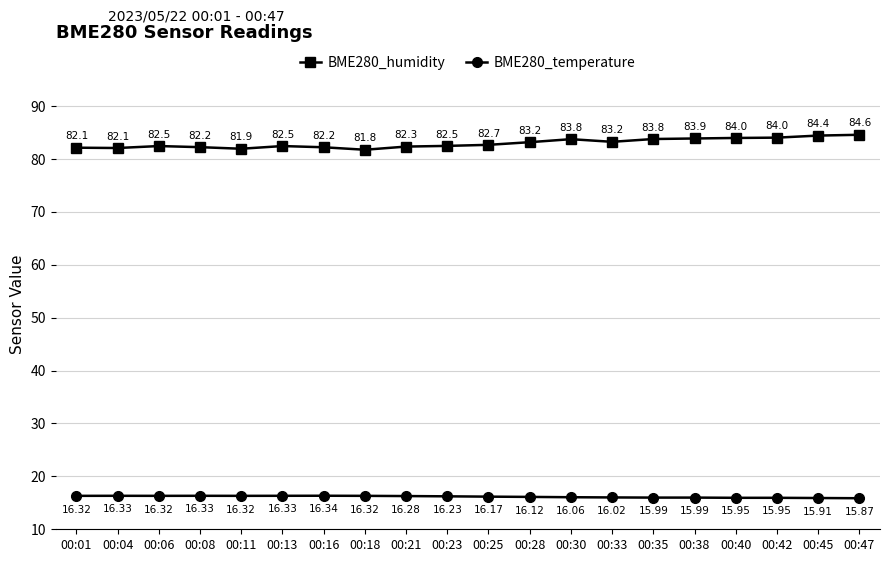

How many interior local valleys does the BME280_humidity series have?

4